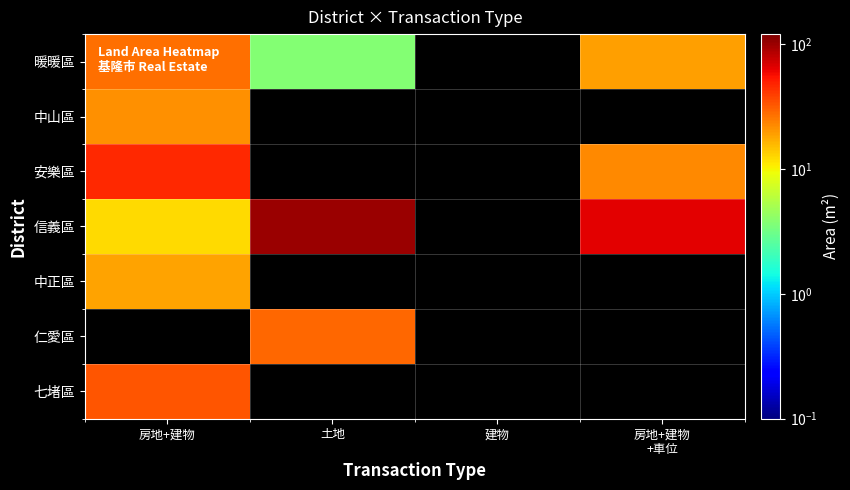

The 中山區 series shows 33.7 at 房地+建物. True or false?

False